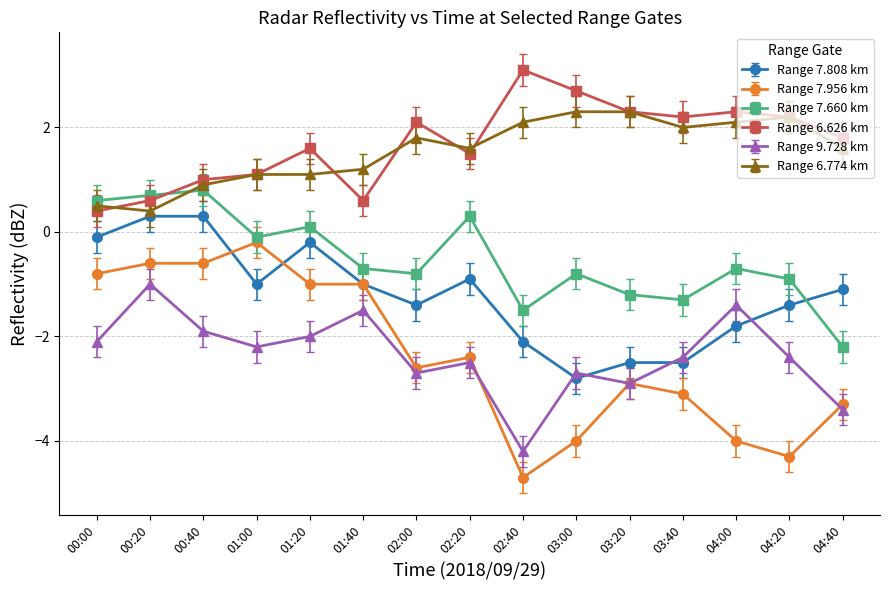

At how many categories does at least one series exceed 0?

15